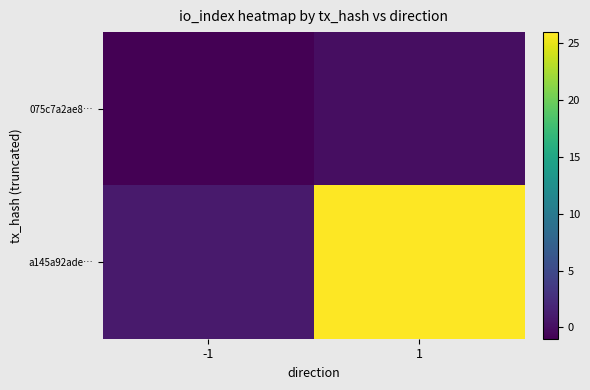

Reading right to left, transcribe all the data shown in this chart.

075c7a2ae8…: 1=0	-1=-1
a145a92ade…: 1=26	-1=1